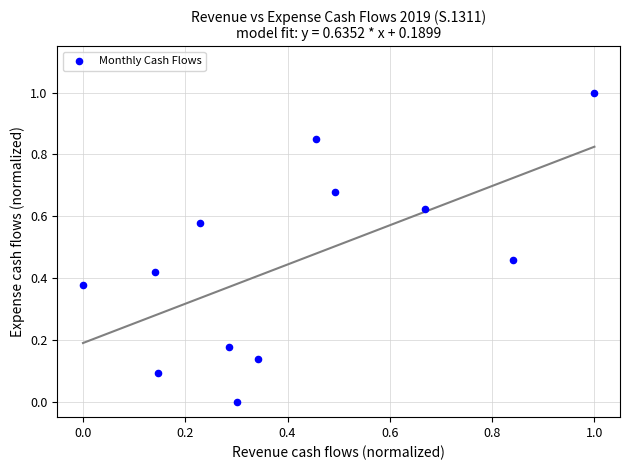

What is the range of Y values (max minus min)?

1.0